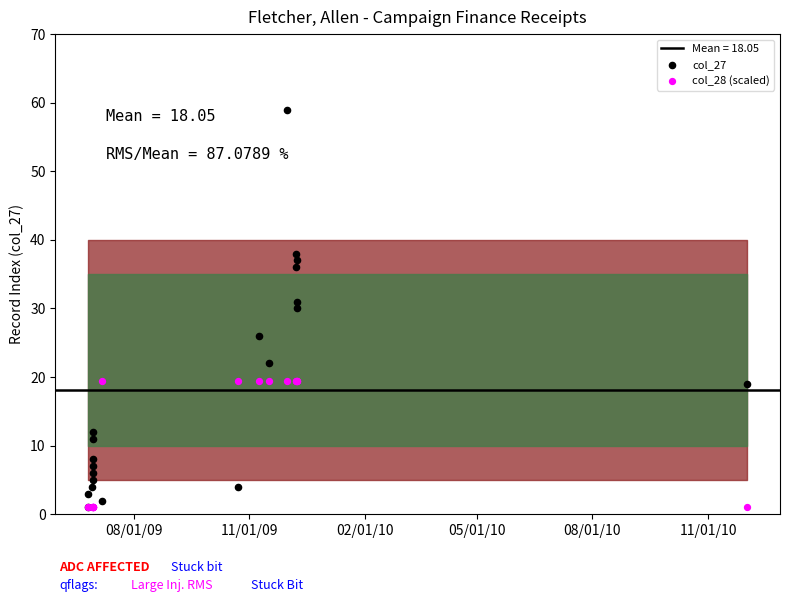

Which series has the largest Y range (max minus min)?

col_27